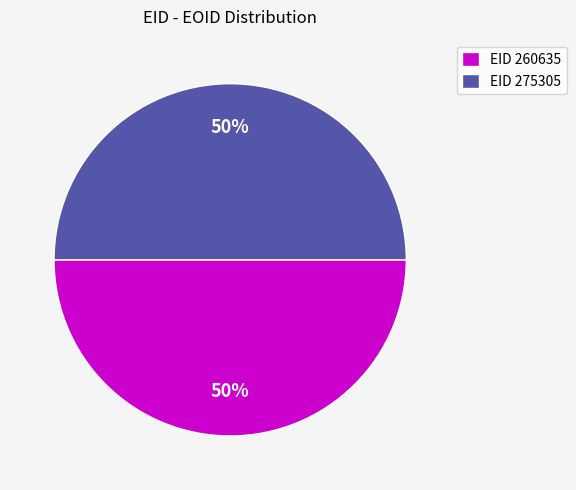

To the nearest percent, what percentage of the pie is EID 275305?

50%